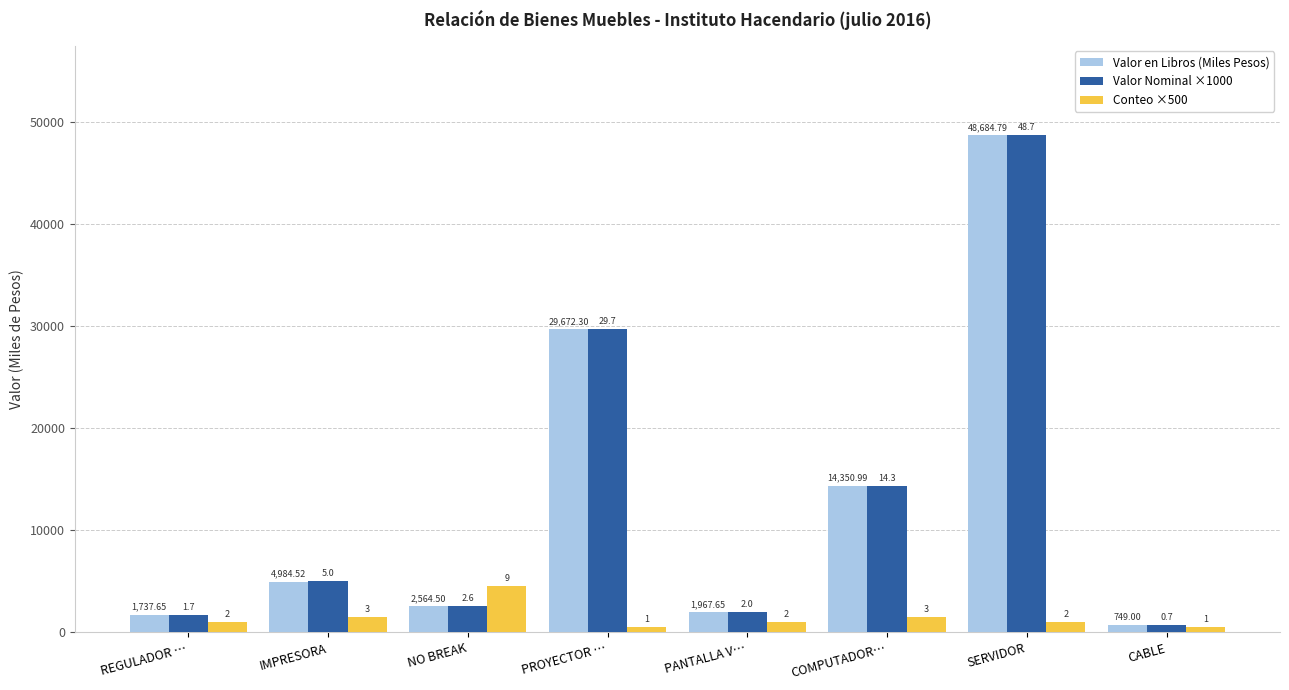

What are all the series names shown in the legend?

Valor en Libros (Miles Pesos), Valor Nominal ×1000, Conteo ×500